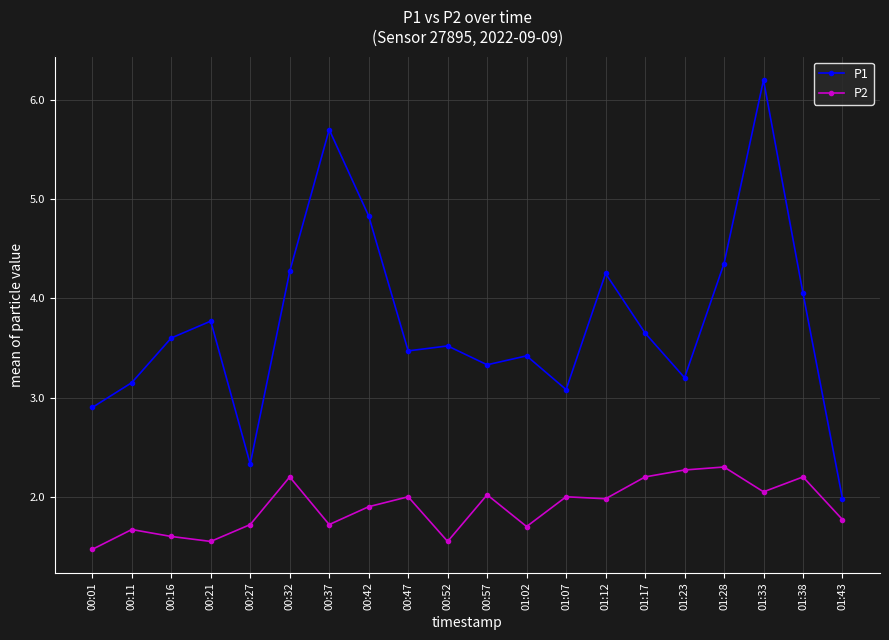

What is the spread (max minus min) of values at 01:02?

1.7